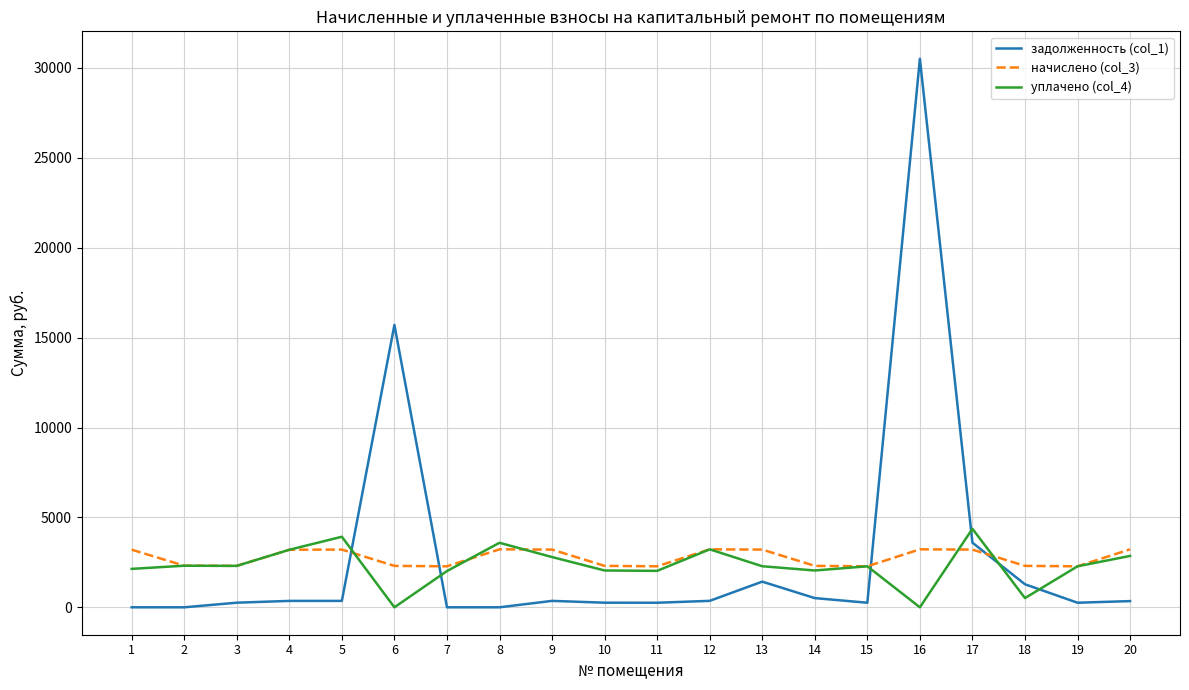

At how many categories does at least one series exceed 22382?

1